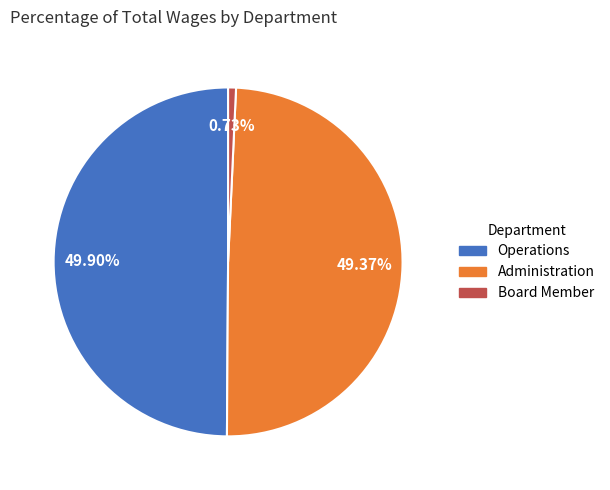

Rank the categories by value from lowest to highest.

Board Member, Administration, Operations